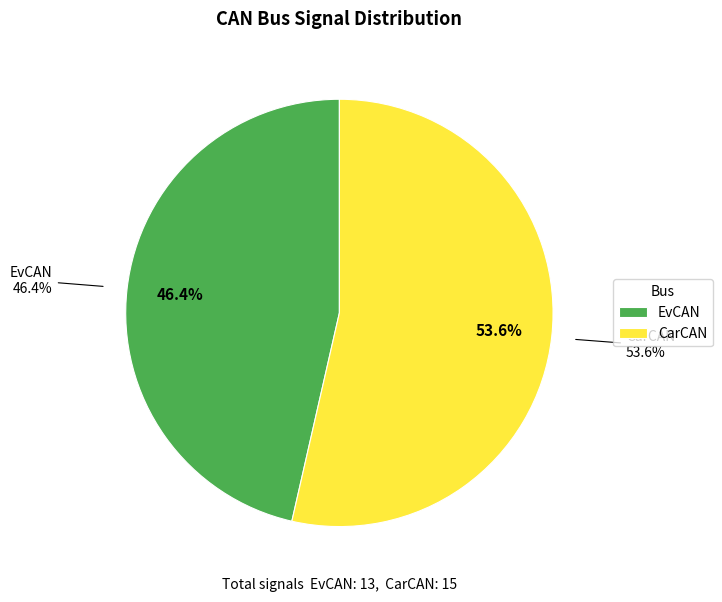

Which category accounts for the majority?

CarCAN